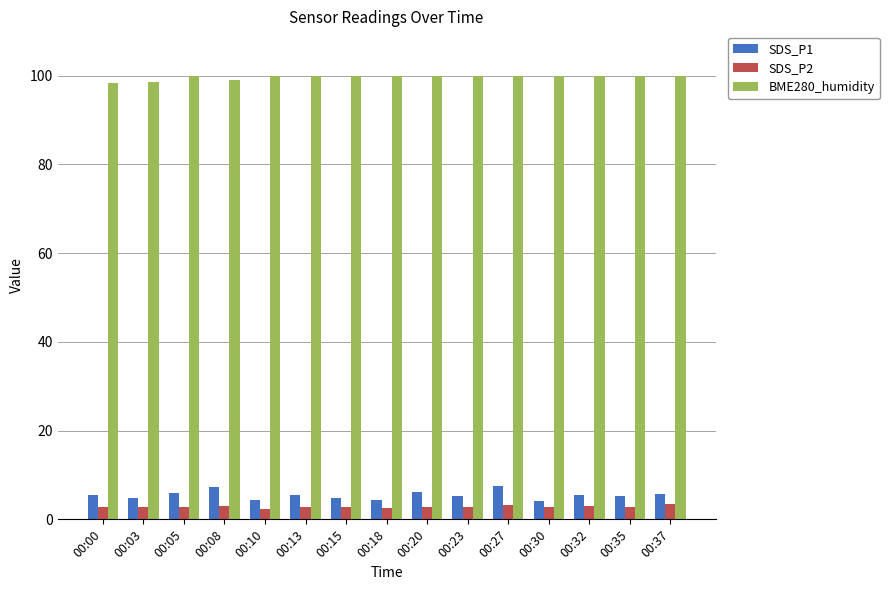

What is the average value of the BME280_humidity series?

99.7